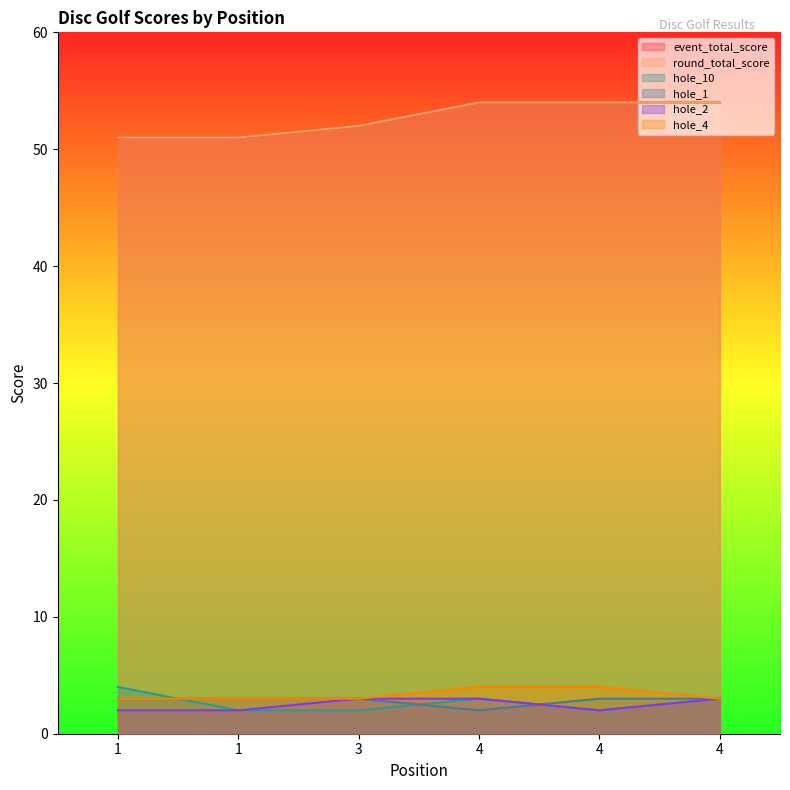

True or false: round_total_score has a value of 31 at 3.

False